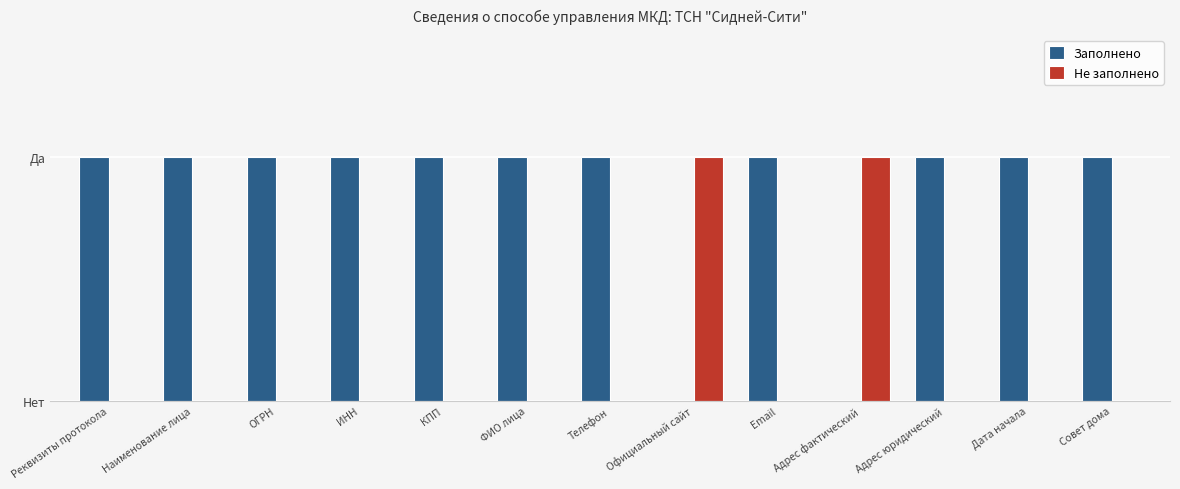

Which series has the largest total across all categories?

Заполнено